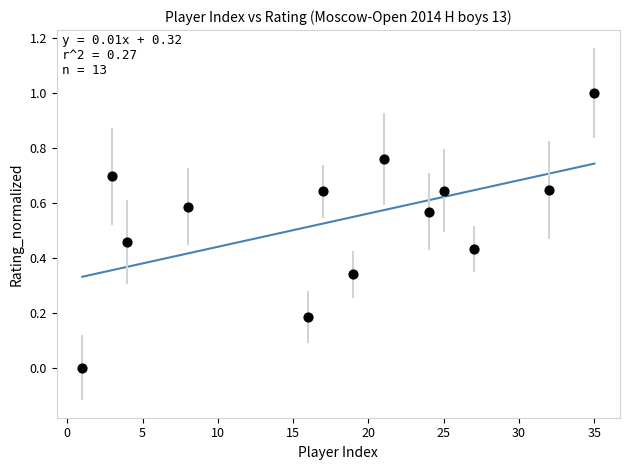

What is the range of X values (max minus min)?

34.0